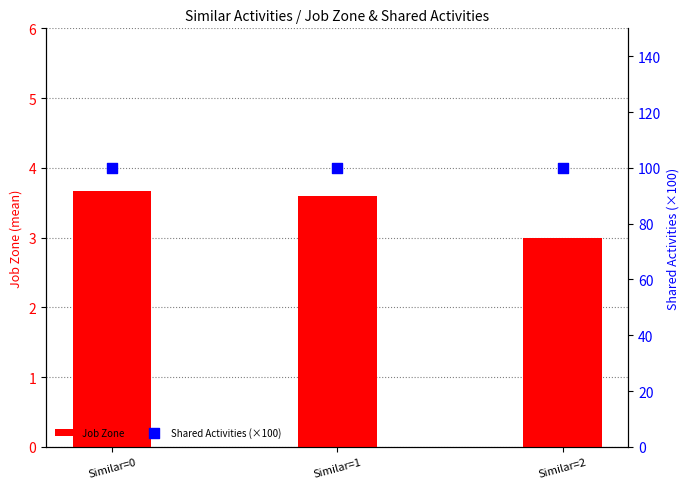

Which series reaches the minimum Y coordinate?

Job Zone